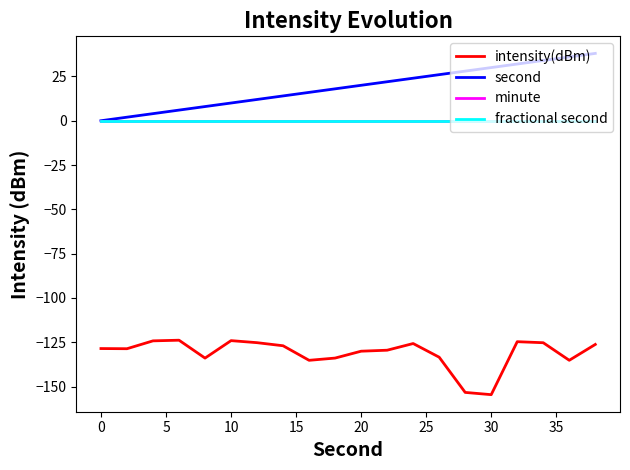

True or false: intensity(dBm) and second cross at least once.

False